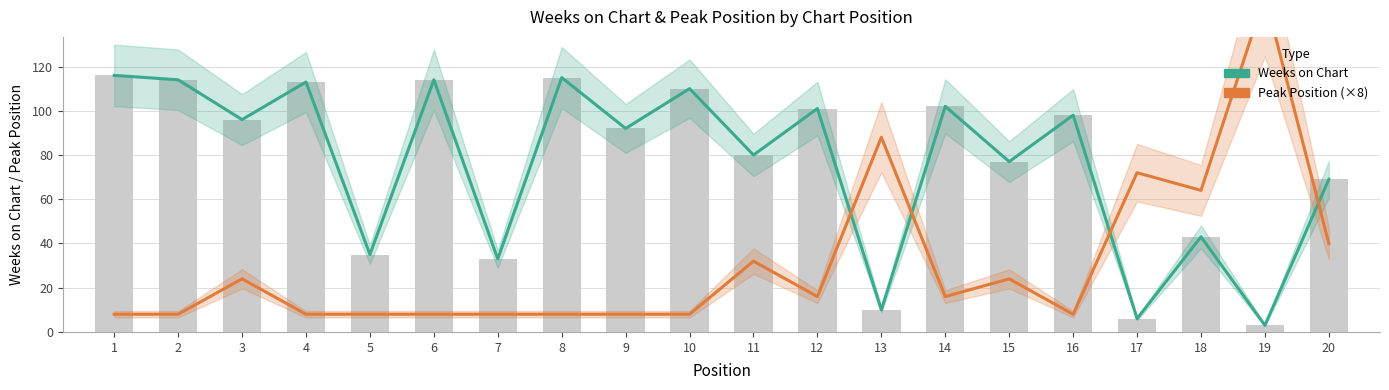

Where is Peak Position (×8) nearest to the value 80?

13